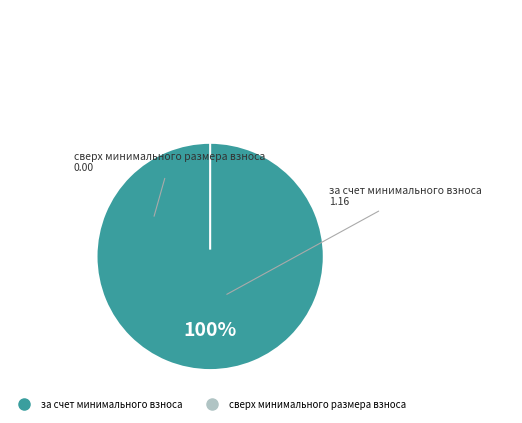

Which category accounts for the majority?

за счет минимального взноса